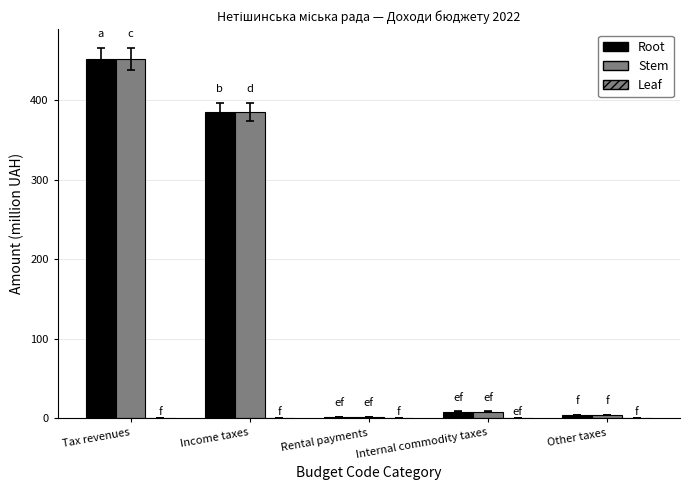

What is the greatest value displayed?

452.4